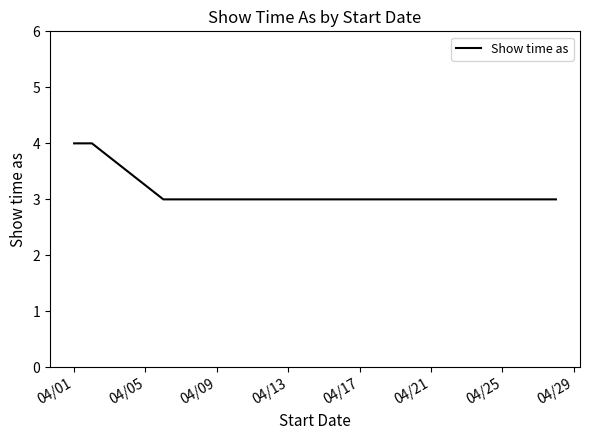

True or false: the data shows 3 at 04/09.

True